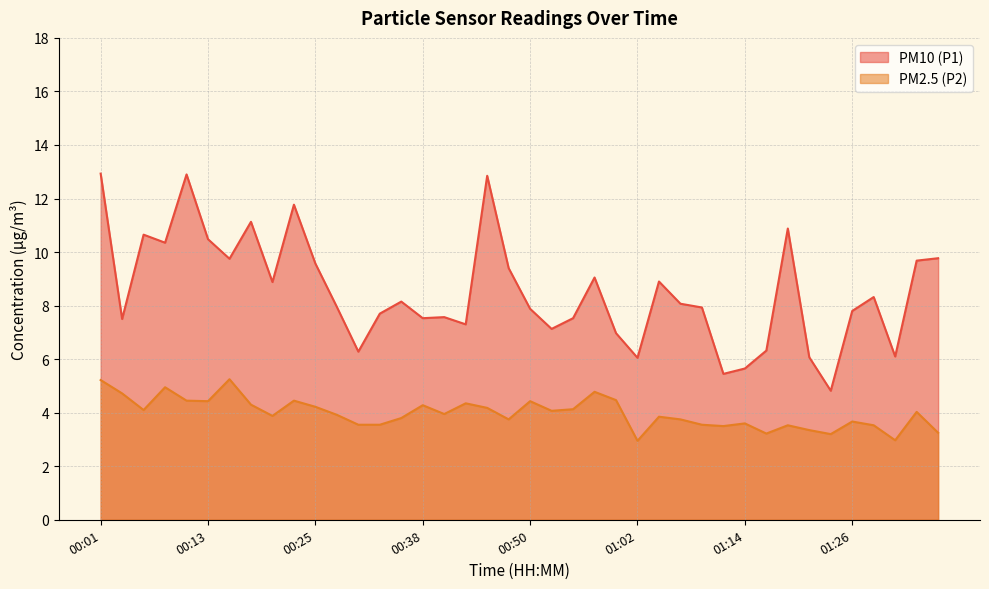

What are all the series names shown in the legend?

PM10 (P1), PM2.5 (P2)